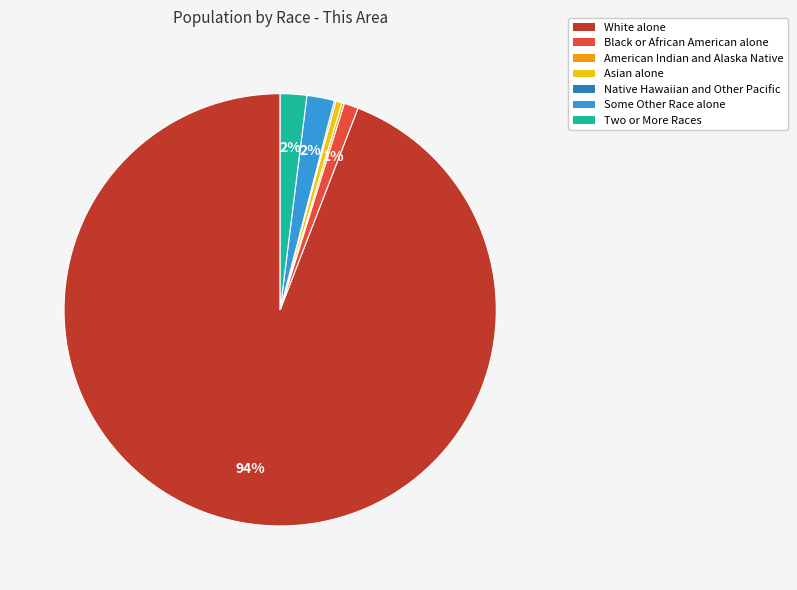

The Some Other Race alone slice represents 14% of the pie. True or false?

False